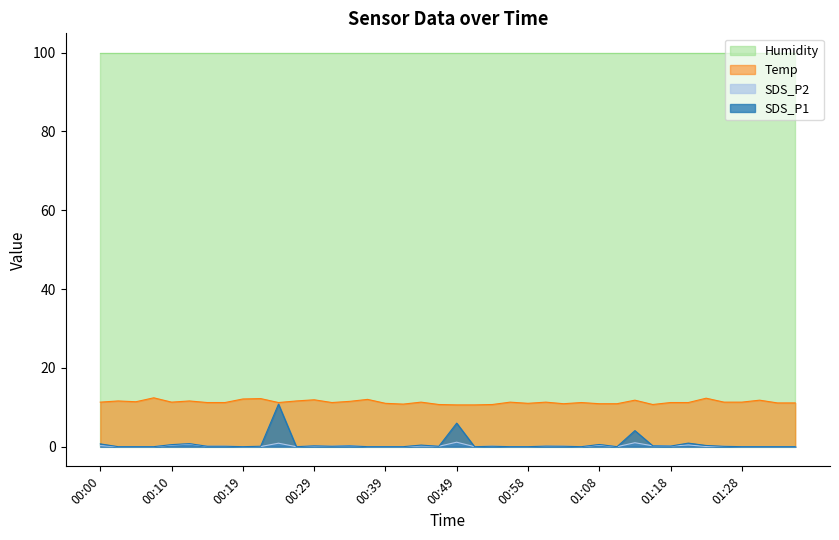

What is the difference between the SDS_P2 values at 00:34 and 01:03?

0.1